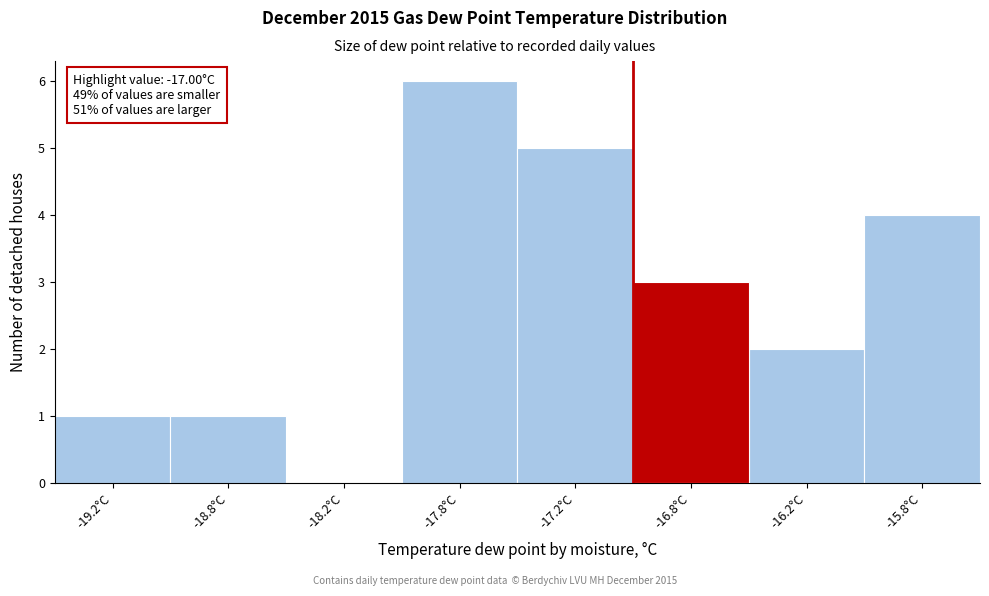

Reading right to left, list all the values displayed in this chart.

-15.8°C=4	-16.2°C=2	-16.8°C=3	-17.2°C=5	-17.8°C=6	-18.2°C=0	-18.8°C=1	-19.2°C=1